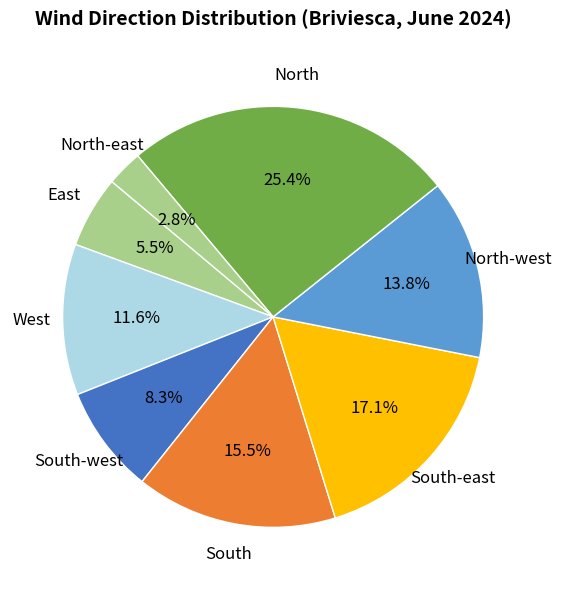

To the nearest percent, what is the combined percentage of South-east and East?

23%